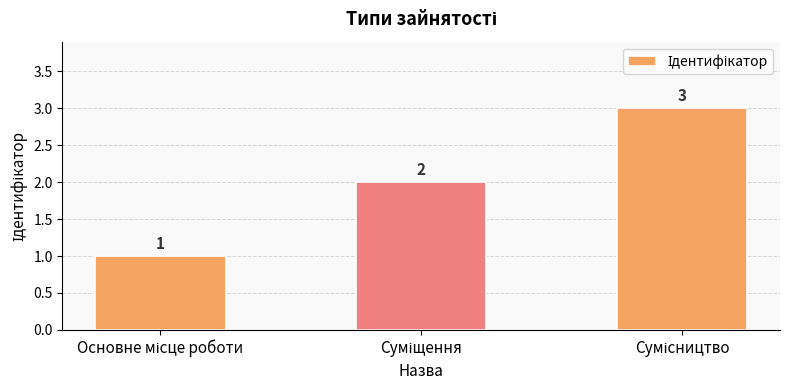

Count the values in the range 1 to 3.

3